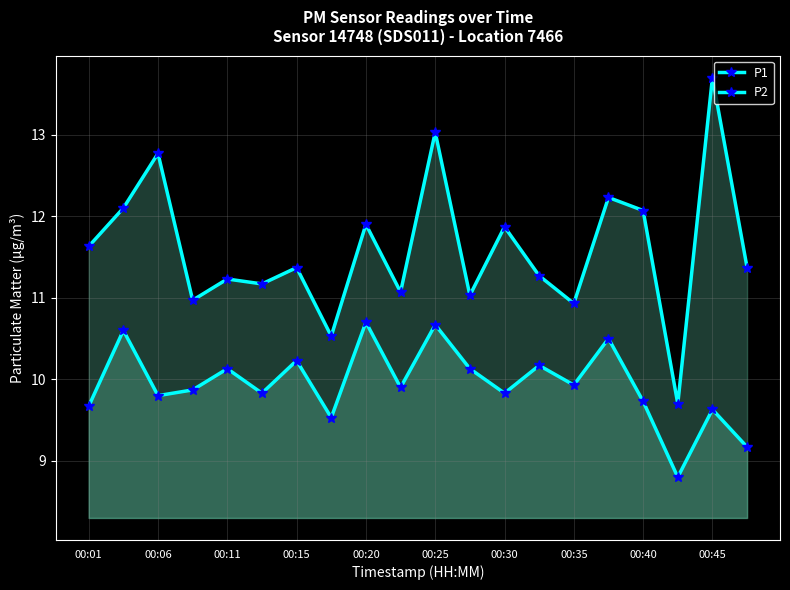

Rank the series by their maximum value, from lowest to highest.

P2, P1